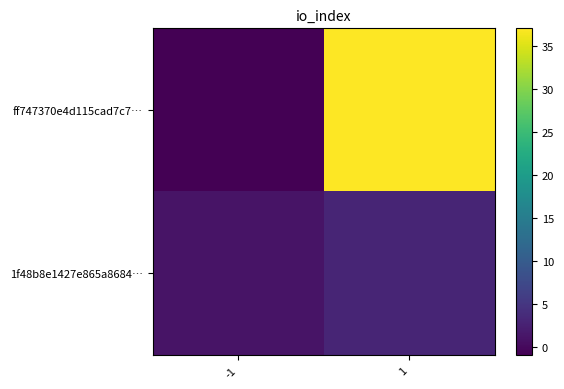

Reading left to right, transcribe all the data shown in this chart.

ff747370e4d115cad7c7…: -1=-1	1=37
1f48b8e1427e865a8684…: -1=1	1=3